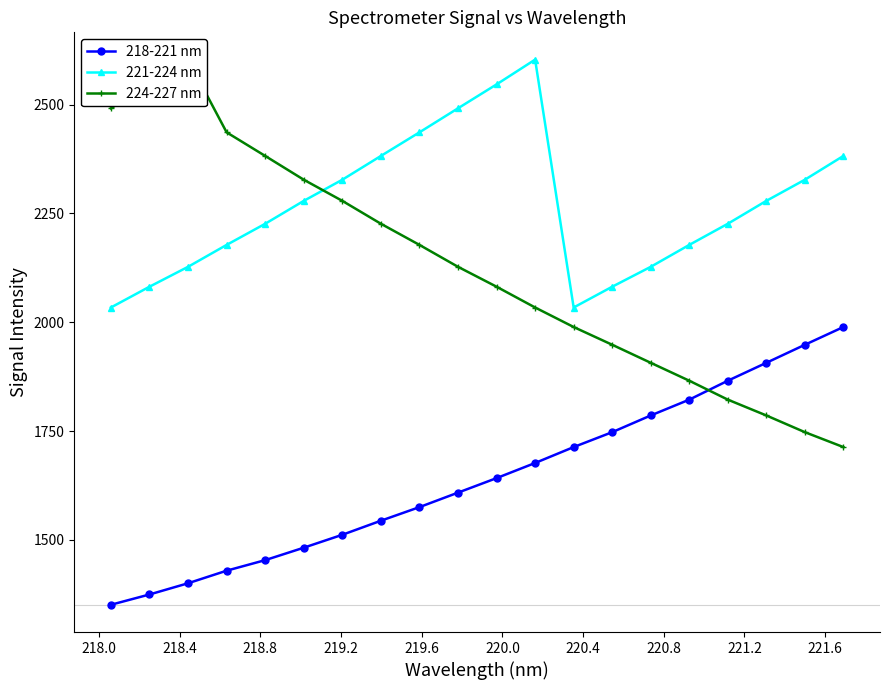

True or false: 218-221 nm and 221-224 nm cross at least once.

False